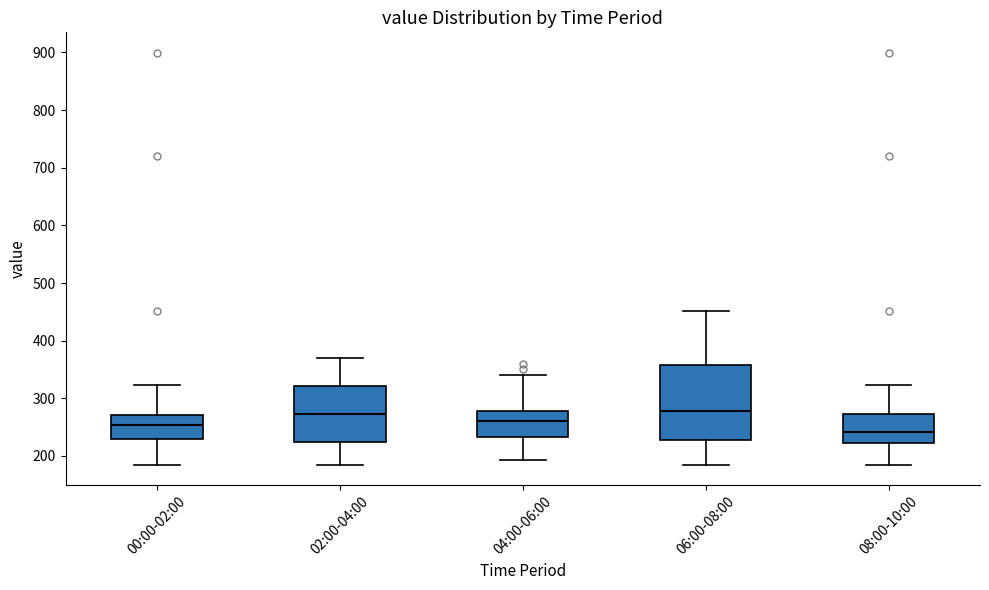

Which box is the tallest, from its lower edge to its upper edge?

06:00-08:00